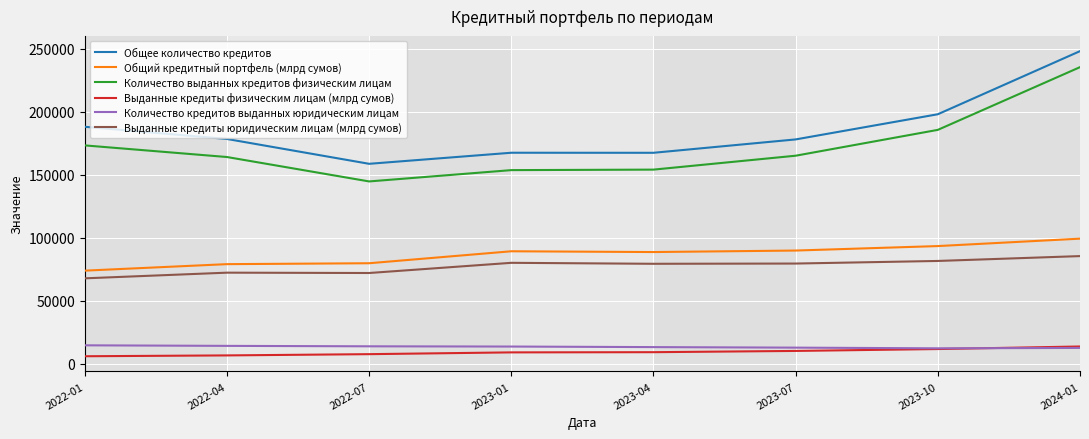

Which series has the largest total across all categories?

Общее количество кредитов